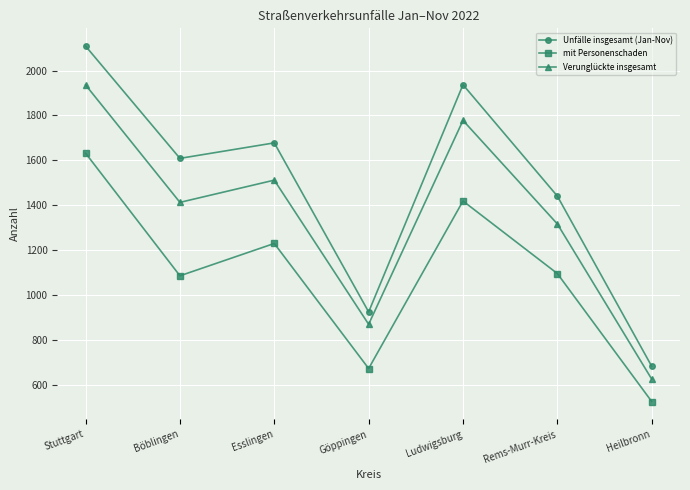

True or false: mit Personenschaden and Unfälle insgesamt (Jan-Nov) cross at least once.

False